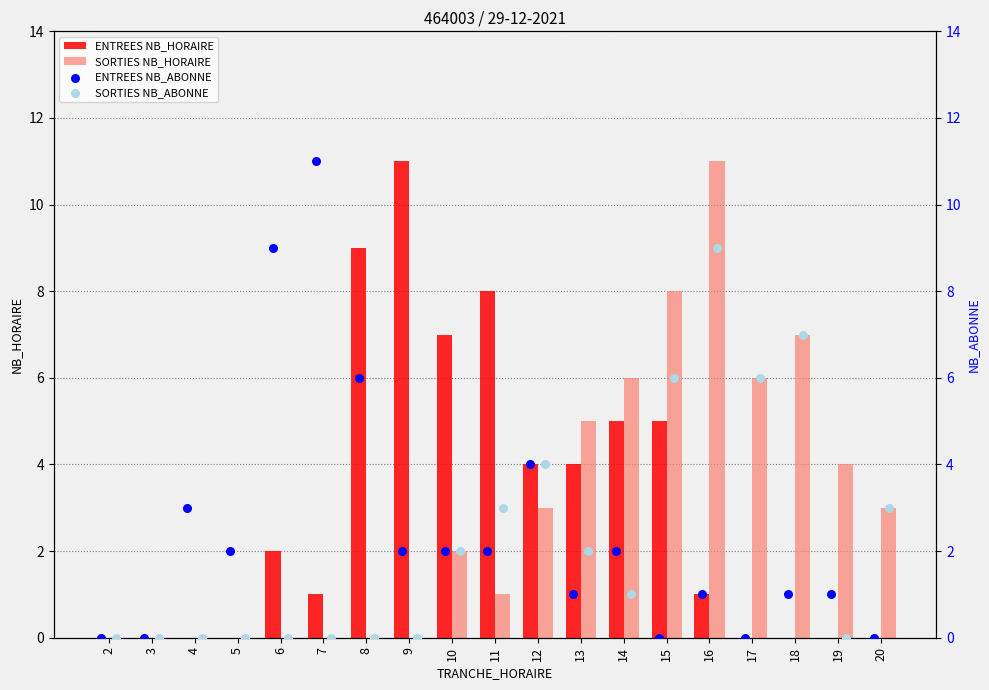

Which series contains the highest Y value?

ENTREES NB_HORAIRE